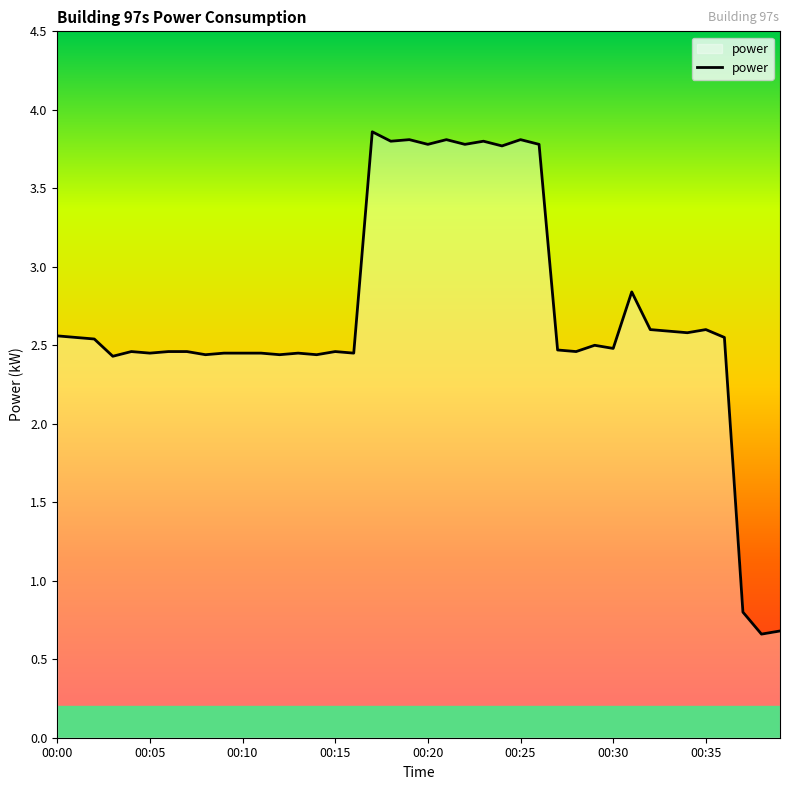

What is the difference between the maximum and minimum values?

3.2